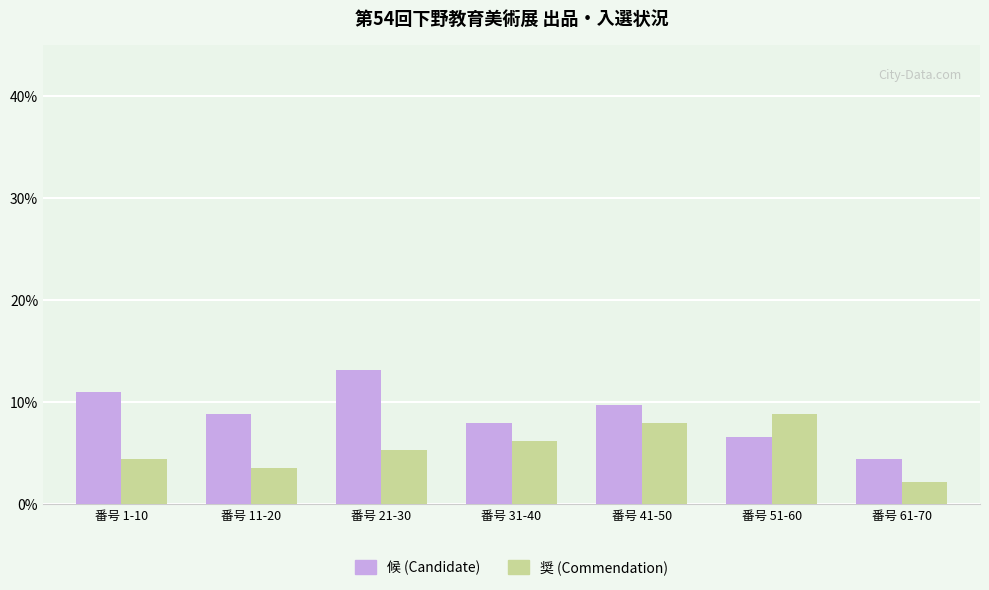

True or false: 候 (Candidate) has a value of 22.3 at 番号 21-30.

False